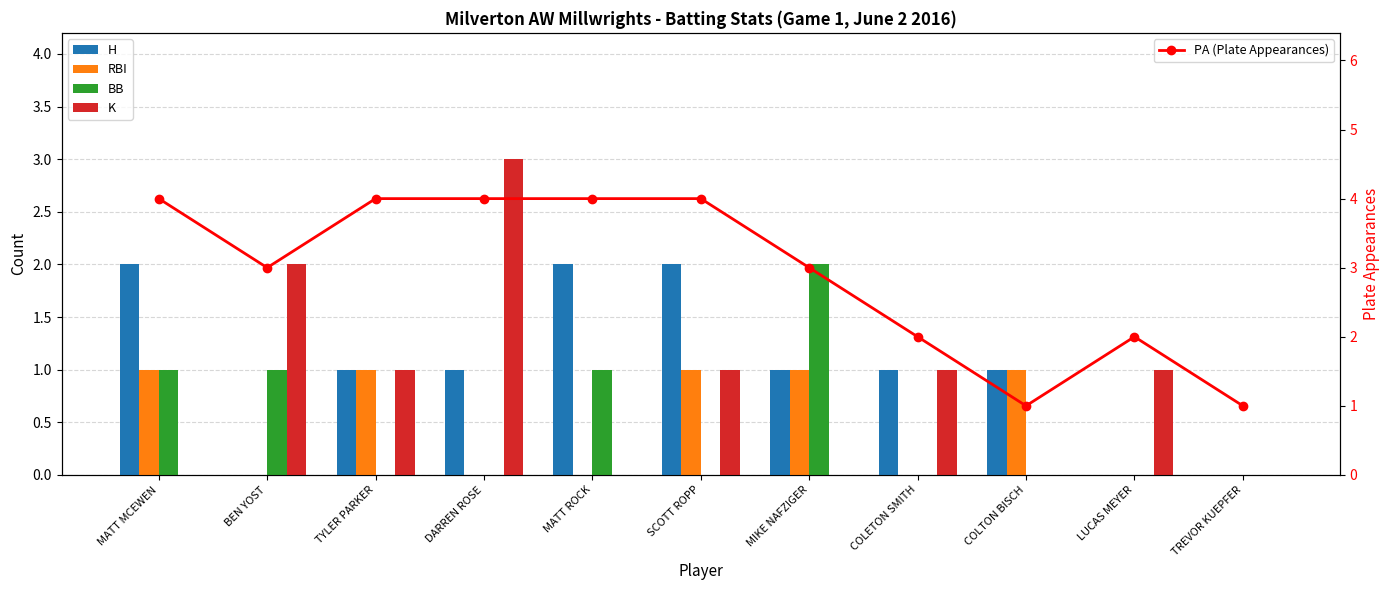

At MATT ROCK, list the series in order from smallest to largest.

RBI, K, BB, H, PA (Plate Appearances)